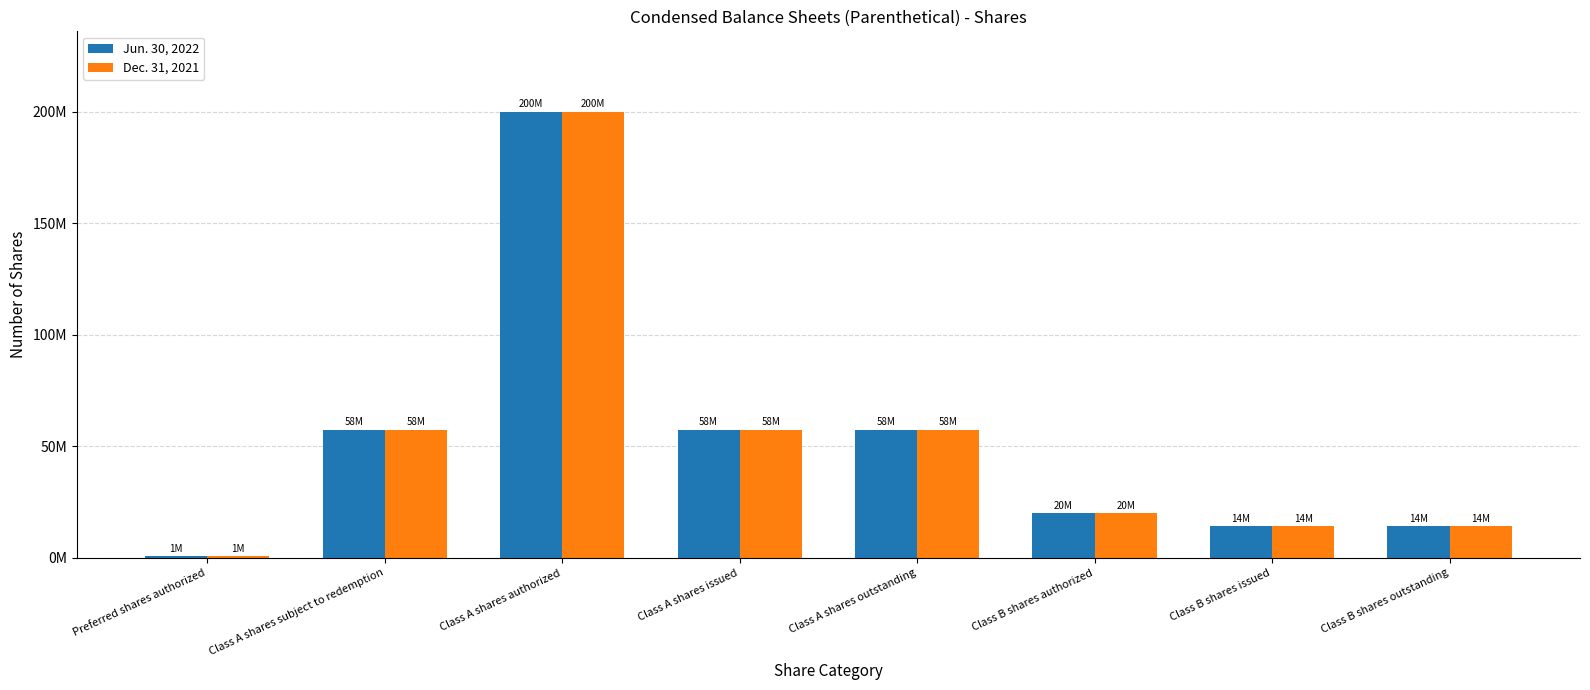

Which has a higher value, Class B shares authorized or Preferred shares authorized?

Class B shares authorized